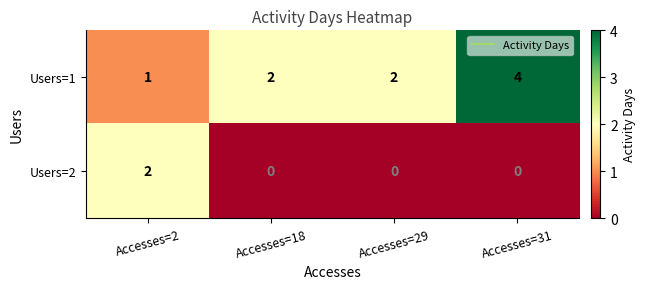

Which series changed the most between Accesses=2 and Accesses=31?

Users=1